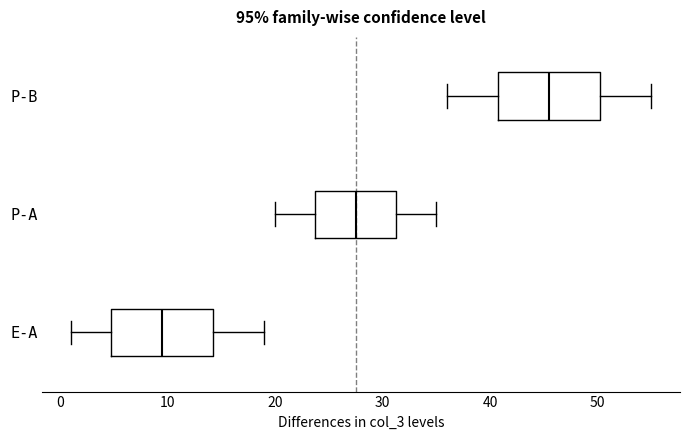

Reading bottom to top, transcribe this box plot: for each box, give where its median line is, the range the box spans, and where its two whiskers end, as read against the x-axis. The values are not printed on the chart, so give them approximately, as read against the axis.

E-A: median 10, box 5 to 14, whiskers 1 to 19
P-A: median 28, box 24 to 31, whiskers 20 to 35
P-B: median 46, box 41 to 50, whiskers 36 to 55